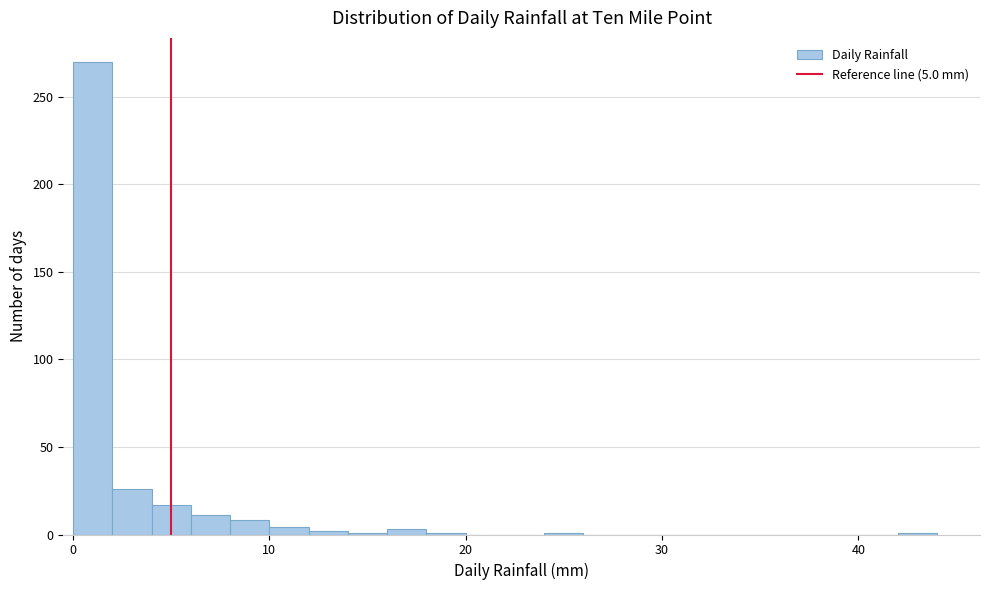

Around what value on the x-axis is the tallest bar? Give the approximate position of its centre, as read against the axis.

1